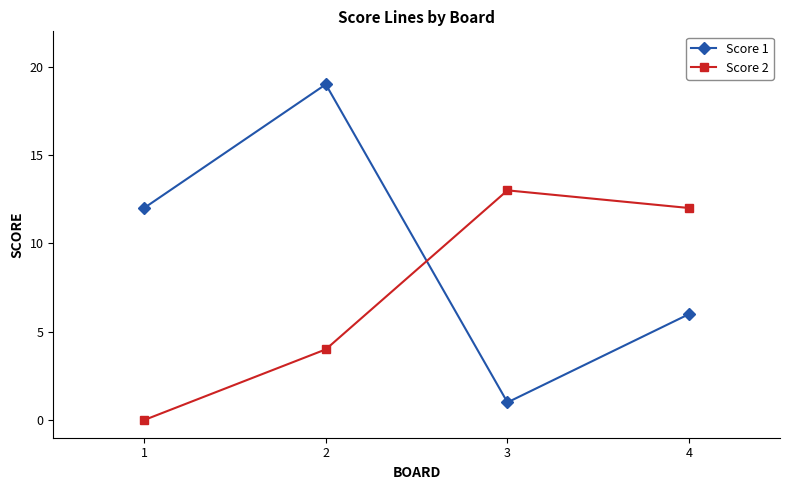

What is the value of the Score 1 point at the 1st from the left?

12